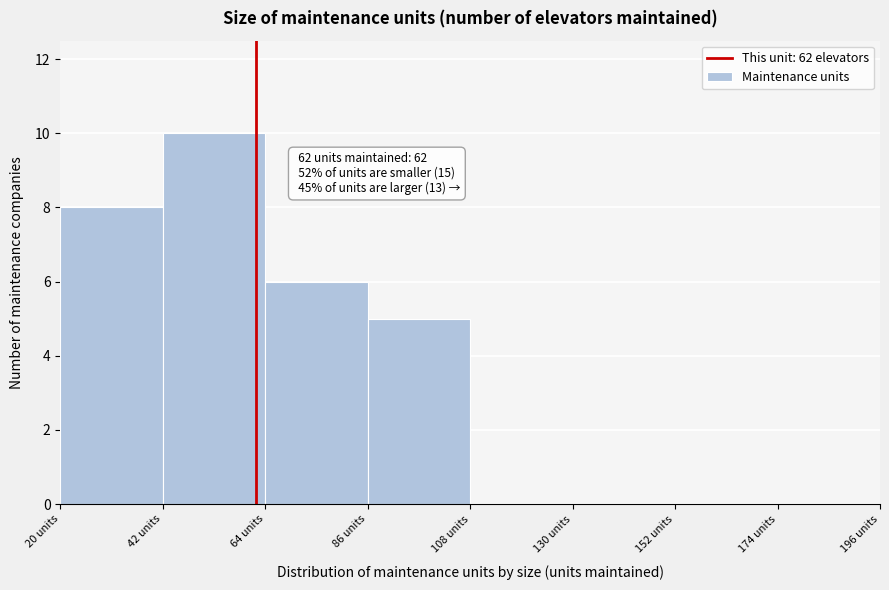

Which range on the x-axis has the tallest bar?

42 to 64